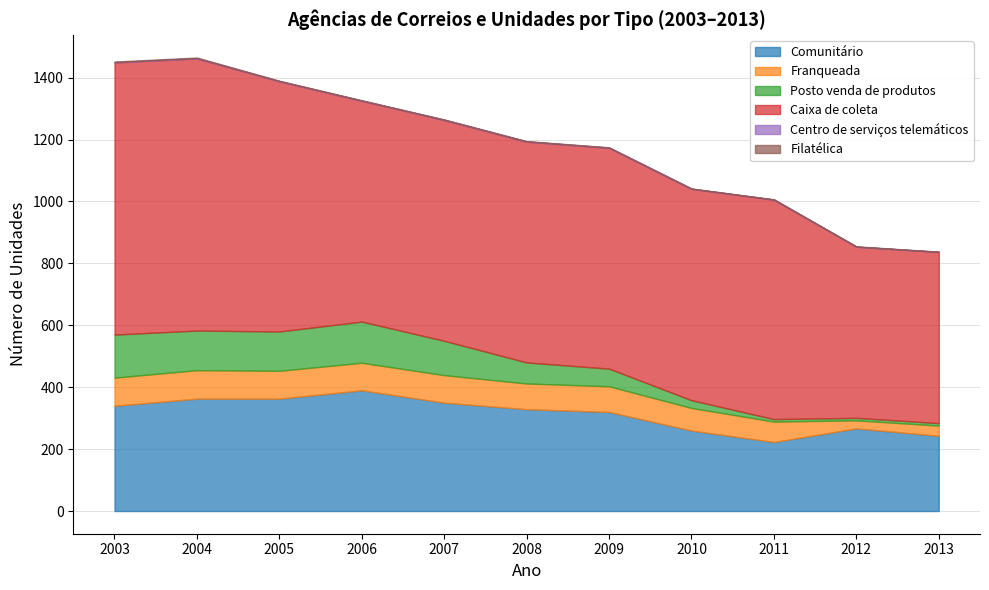

How many distinct data groups are displayed?

6